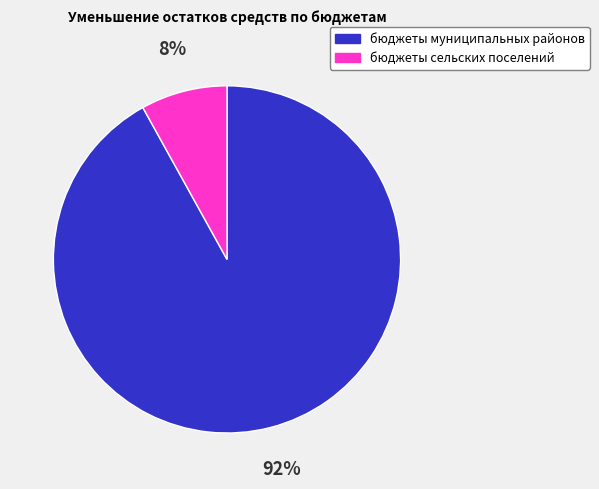

How many slices are in this pie chart?

2